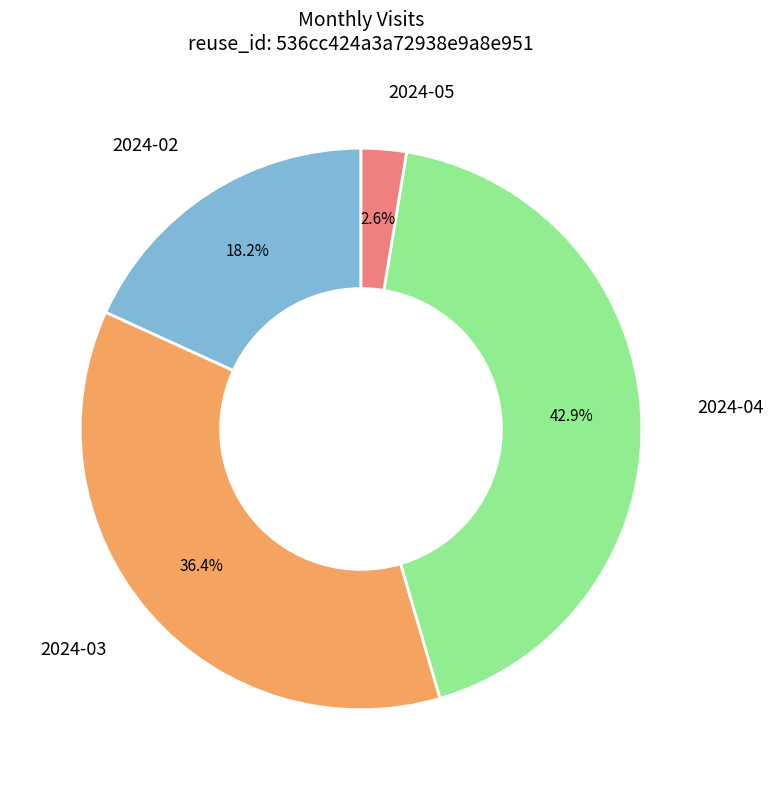

To the nearest percent, what is the difference between the 2024-05 and 2024-03 slice percentages?

34%